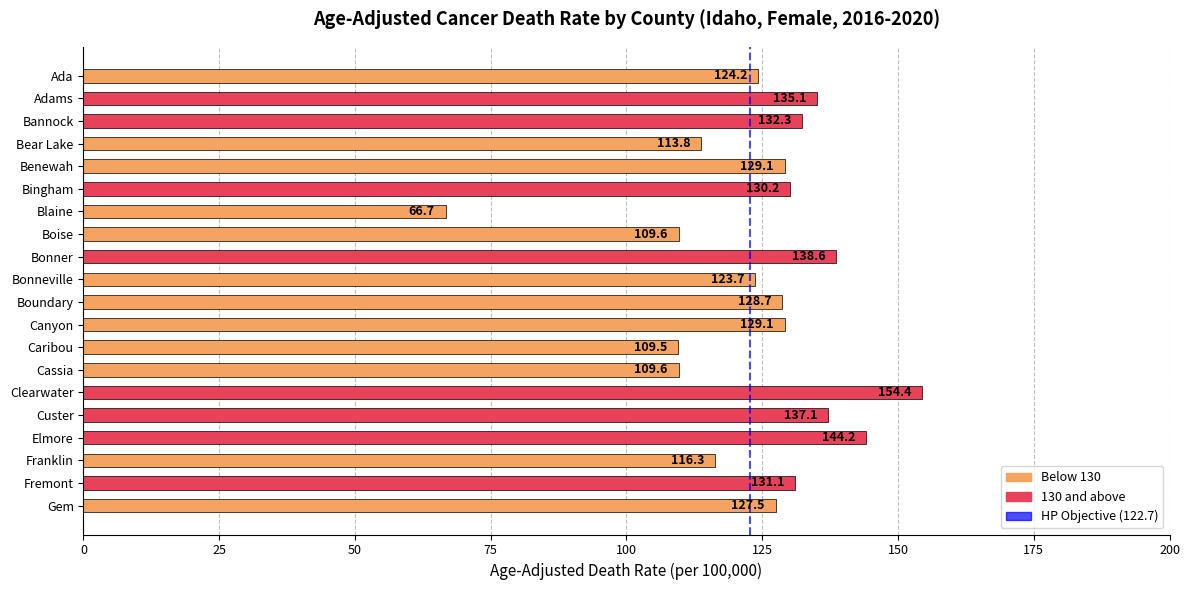

What is the ratio of the value at Canyon to the value at Fremont?

1.0